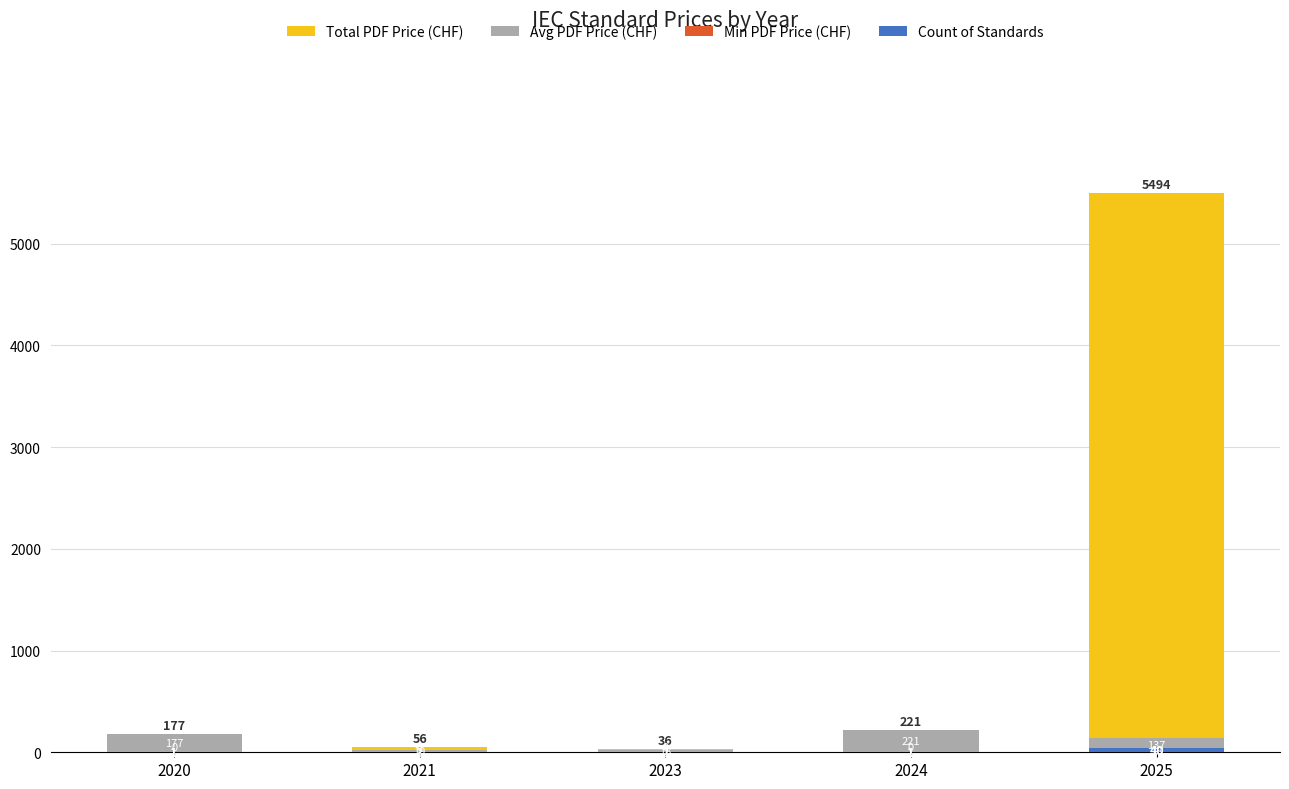

Is it true that Avg PDF Price (CHF) equals 177.0 at 2020?

True